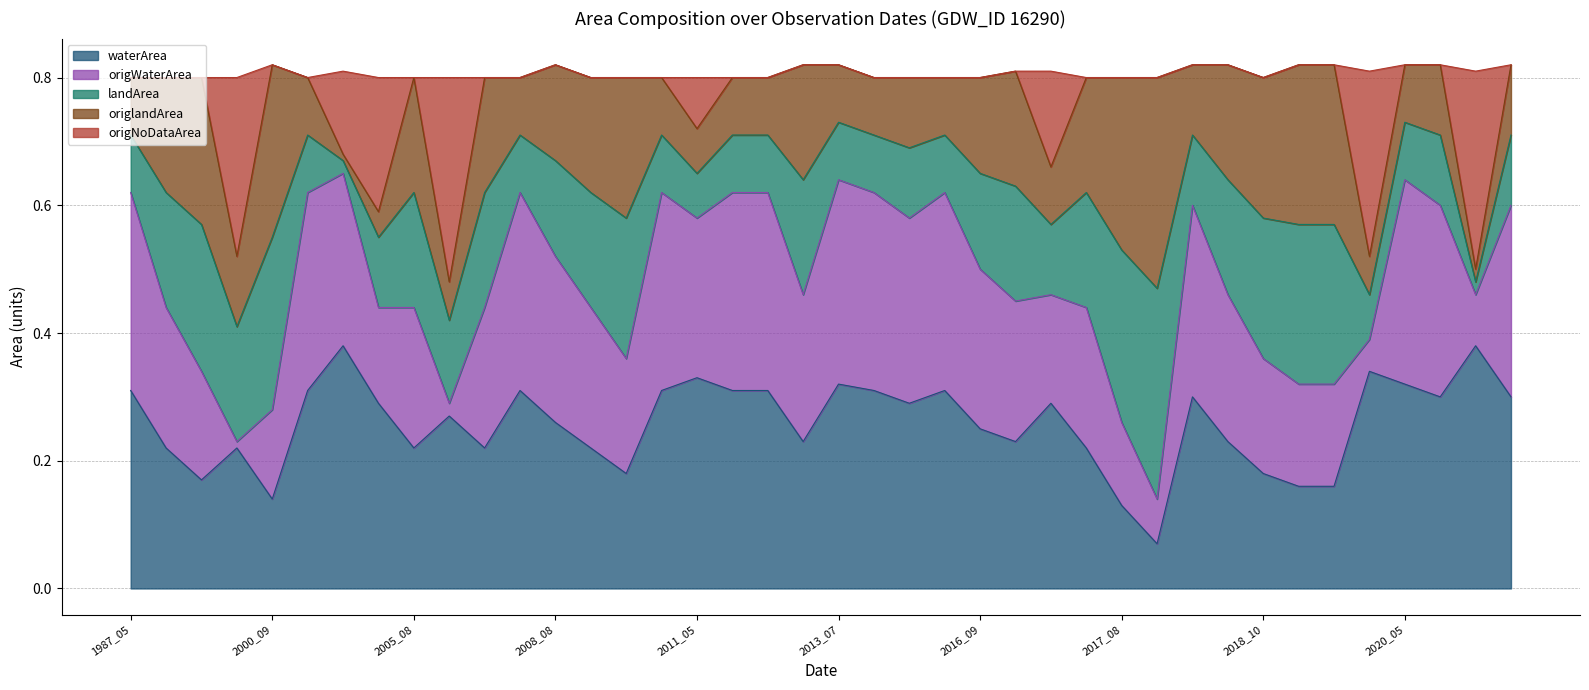

What are all the series names shown in the legend?

waterArea, origWaterArea, landArea, origlandArea, origNoDataArea